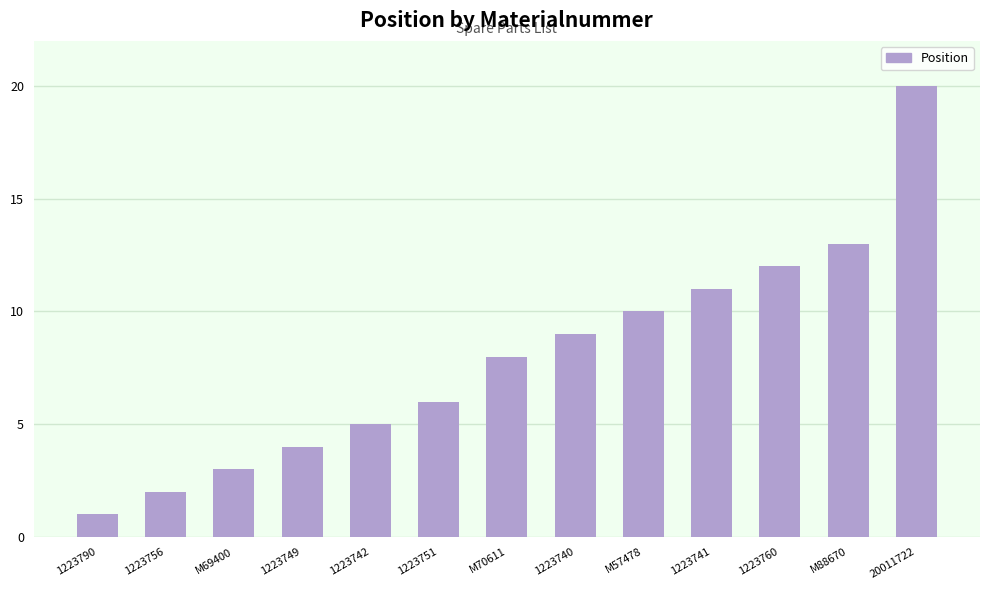

Reading left to right, transcribe all the data shown in this chart.

1223790=1	1223756=2	M69400=3	1223749=4	1223742=5	1223751=6	M70611=8	1223740=9	M57478=10	1223741=11	1223760=12	M88670=13	20011722=20